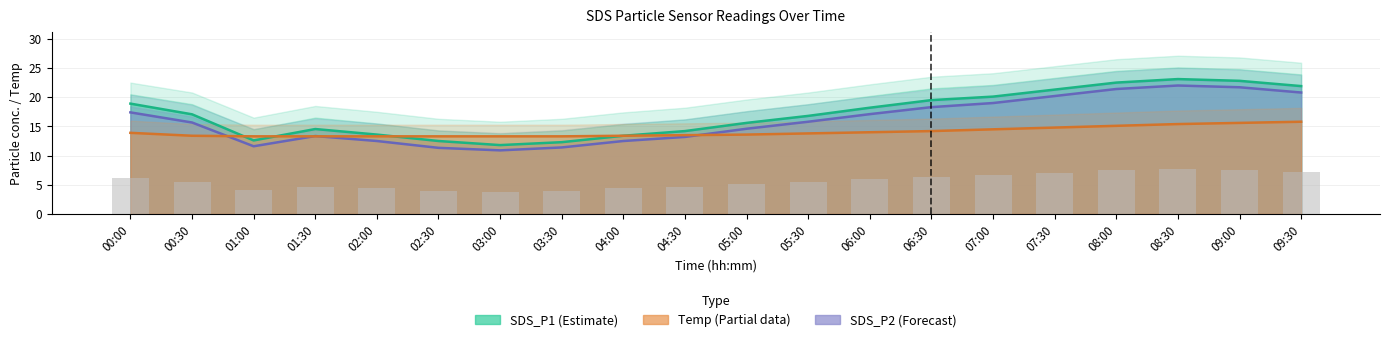

Which label corresponds to the largest value in the chart?

08:30